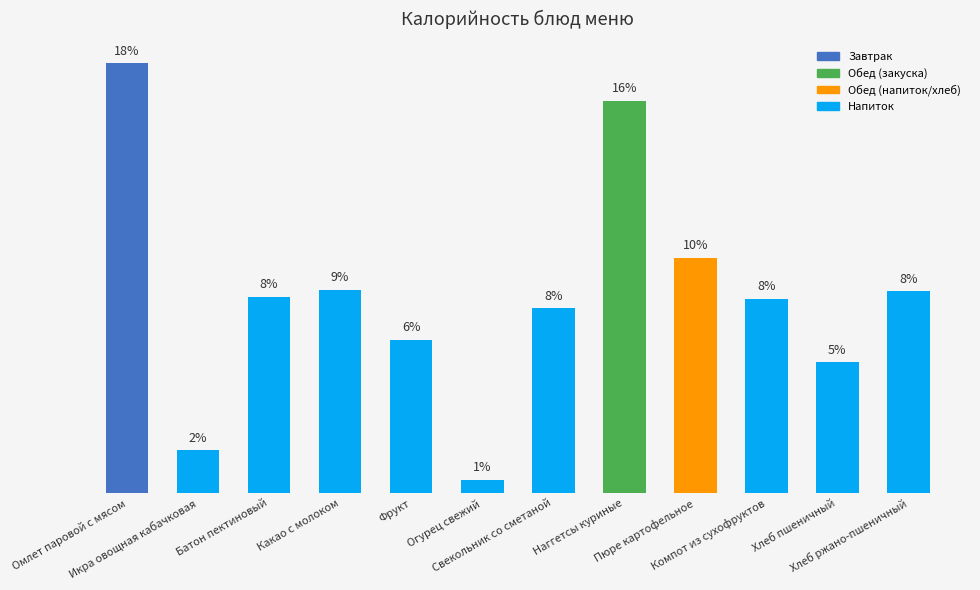

What is the label of the 9th bar from the right?

Какао с молоком